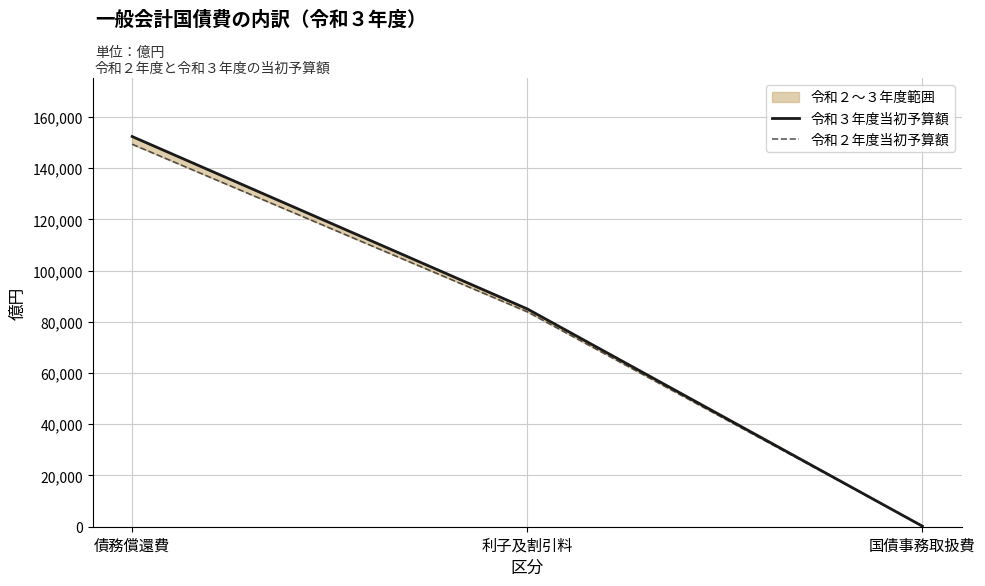

What is the minimum value for 令和３年度当初予算額?

222